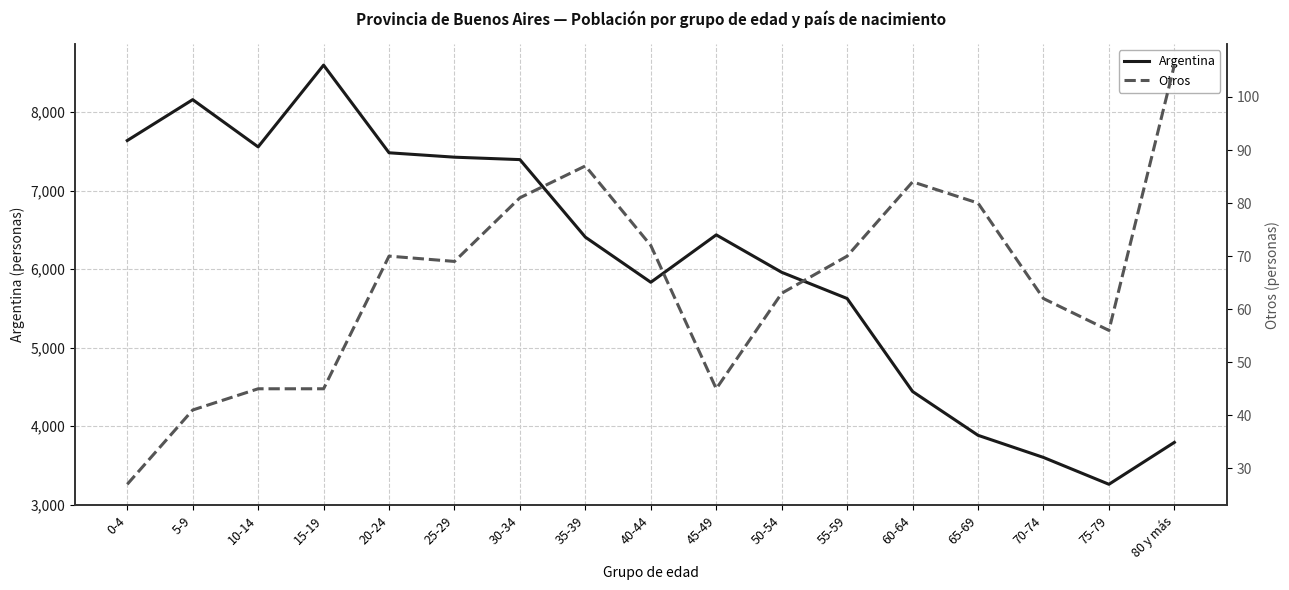

Rank the series at 70-74 from lowest to highest value.

Otros, Argentina